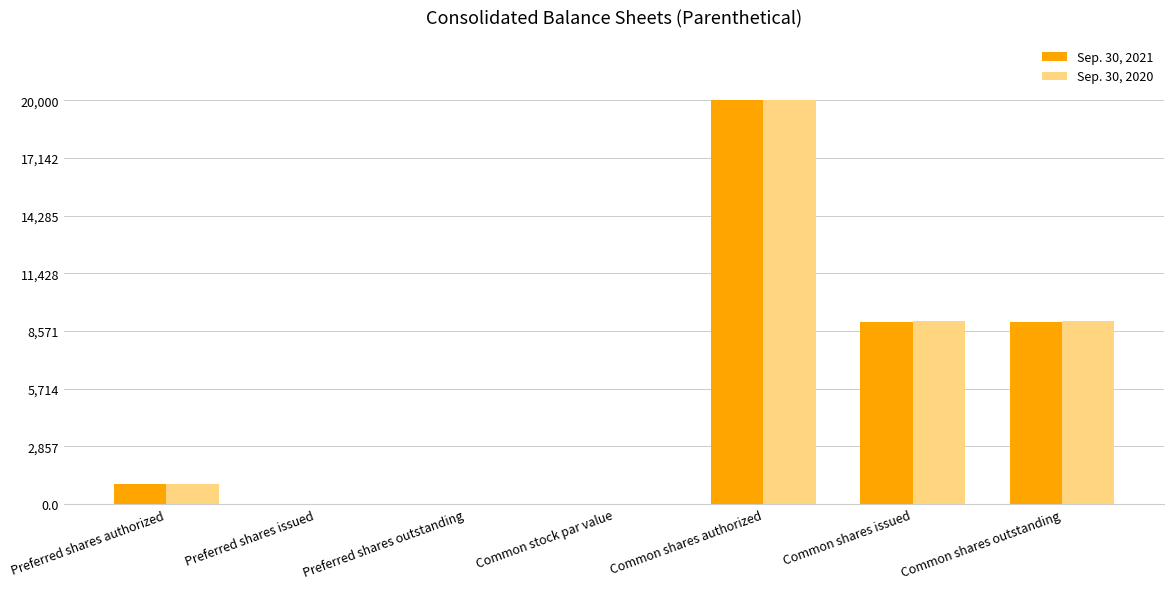

At which category is the sum across all series the highest?

Common shares authorized